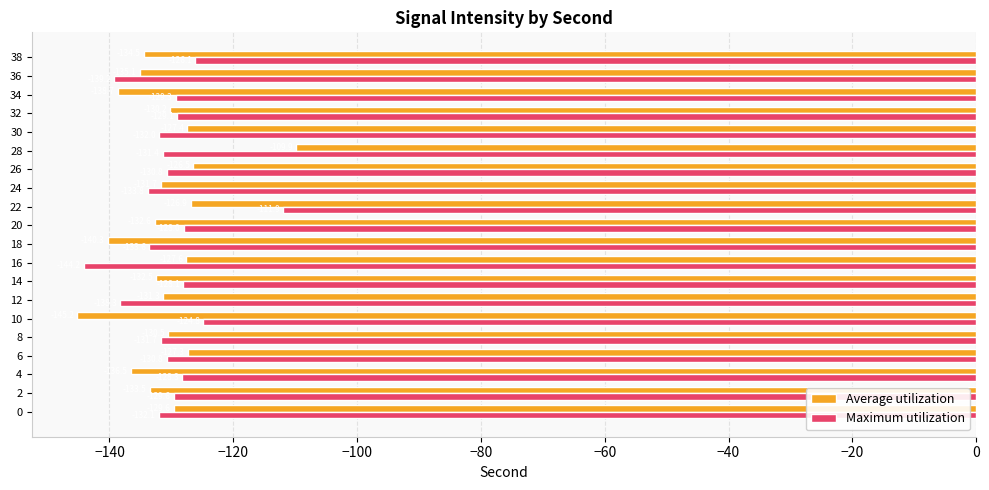

Is it true that Maximum utilization equals -129.3 at 34?

True